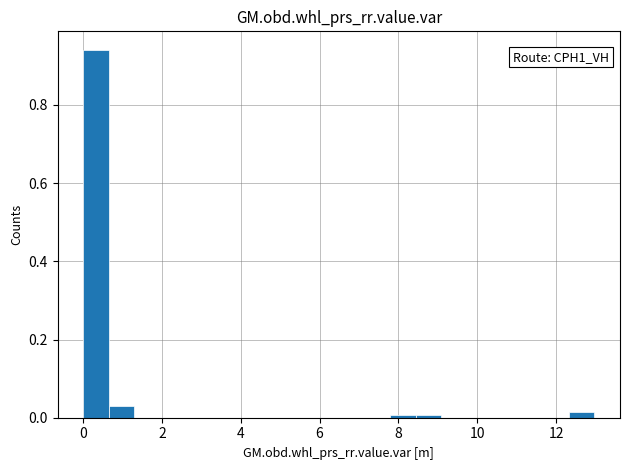

Around what value on the x-axis is the tallest bar? Give the approximate position of its centre, as read against the axis.

0.4